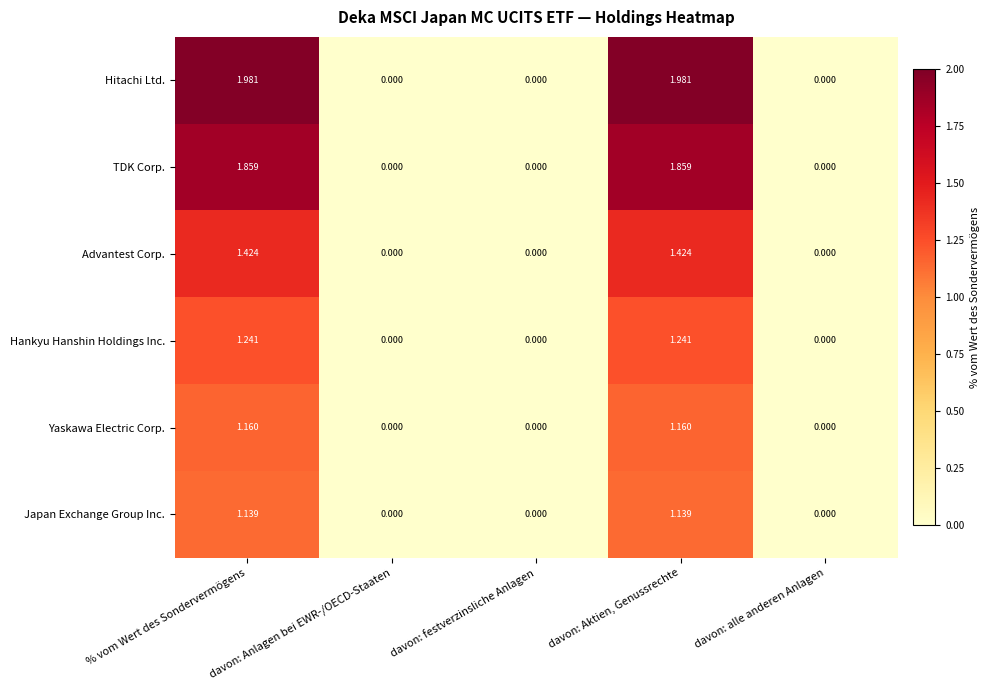

Which series has the largest range (max minus min)?

Hitachi Ltd.